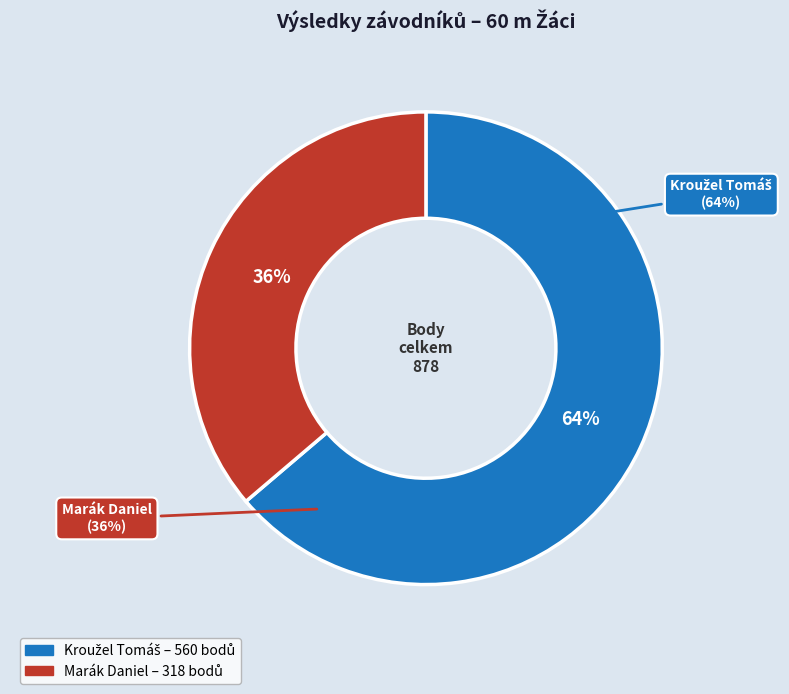

To the nearest percent, what portion does Marák Daniel represent?

36%